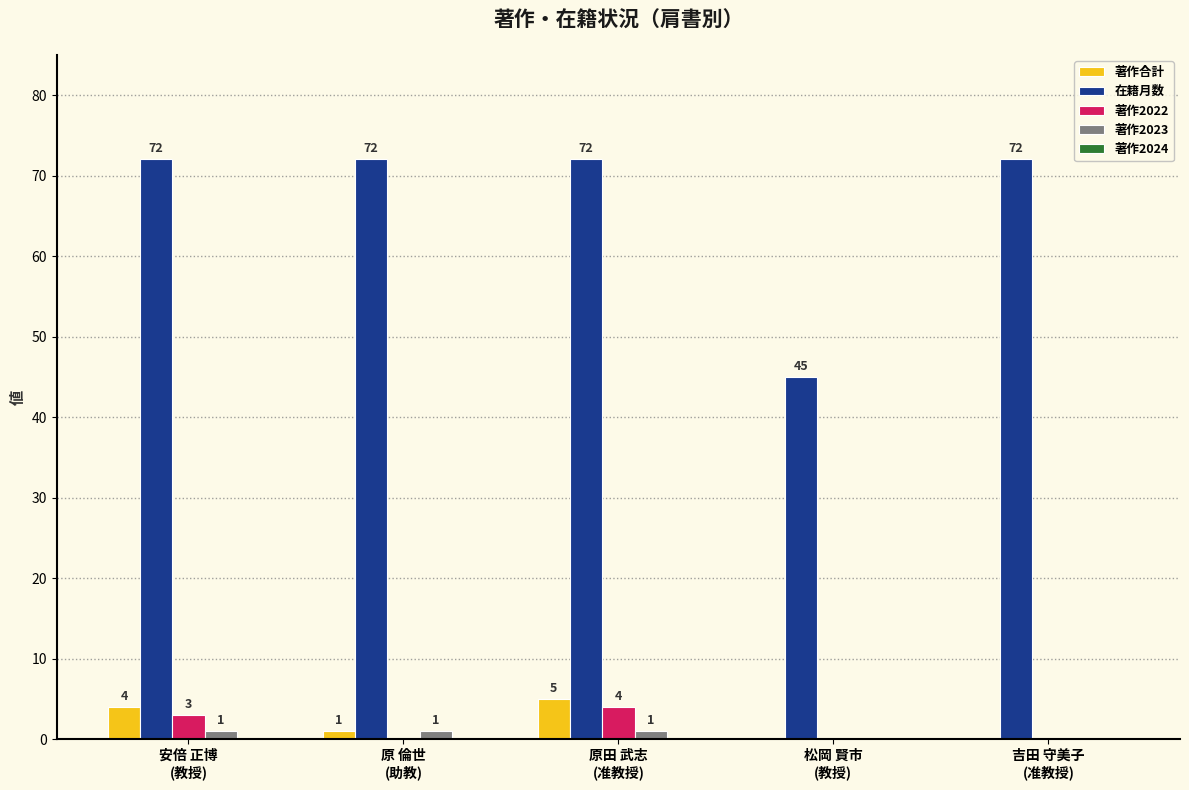

Is it true that 在籍月数 equals 122 at 原 倫世
(助教)?

False